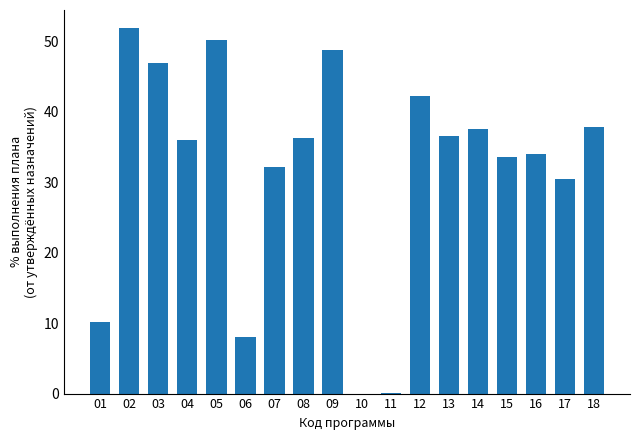

Is it true that the value at 13 is 36.5?

True